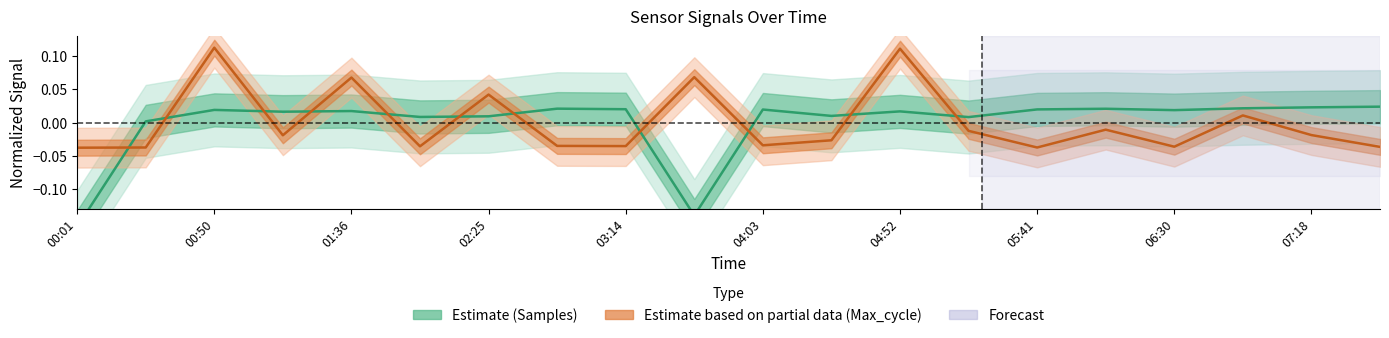

How many interior local peaks does the Samples series have?

6